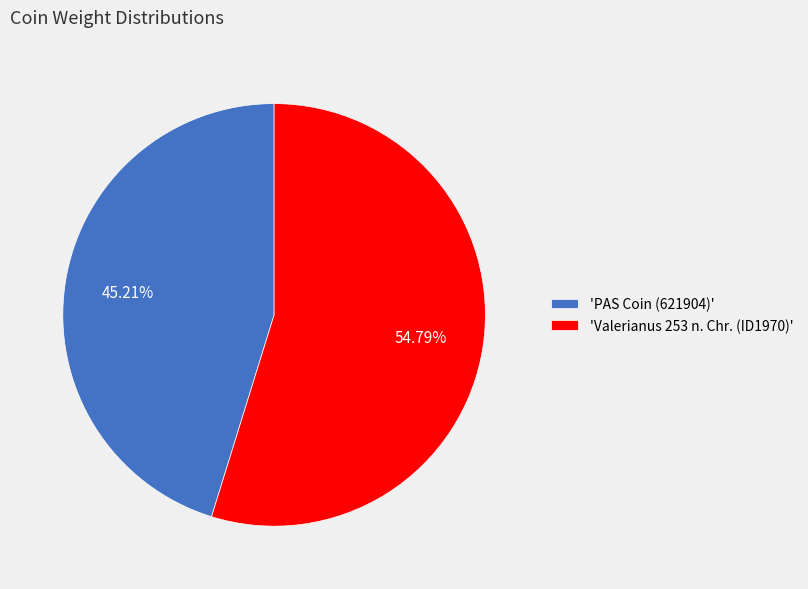

Rank the categories by value from lowest to highest.

'PAS Coin (621904)', 'Valerianus 253 n. Chr. (ID1970)'